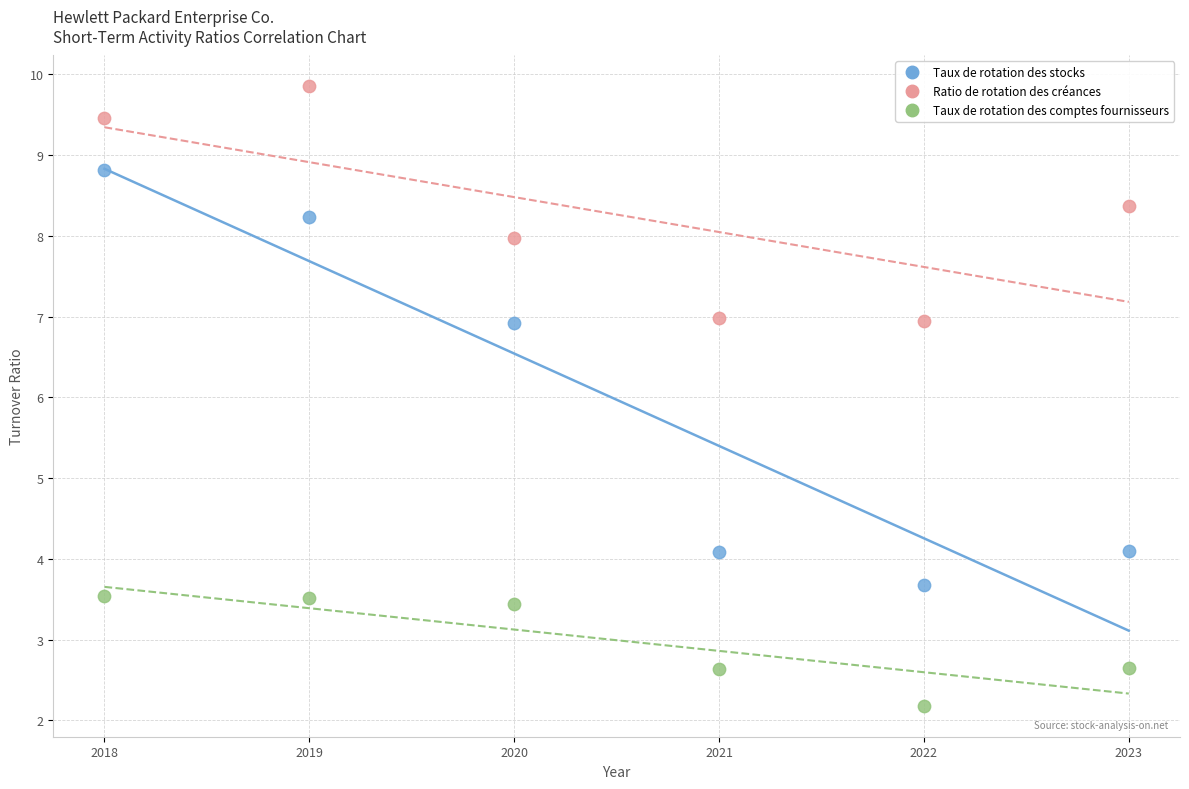

Which series contains the highest Y value?

Ratio de rotation des créances